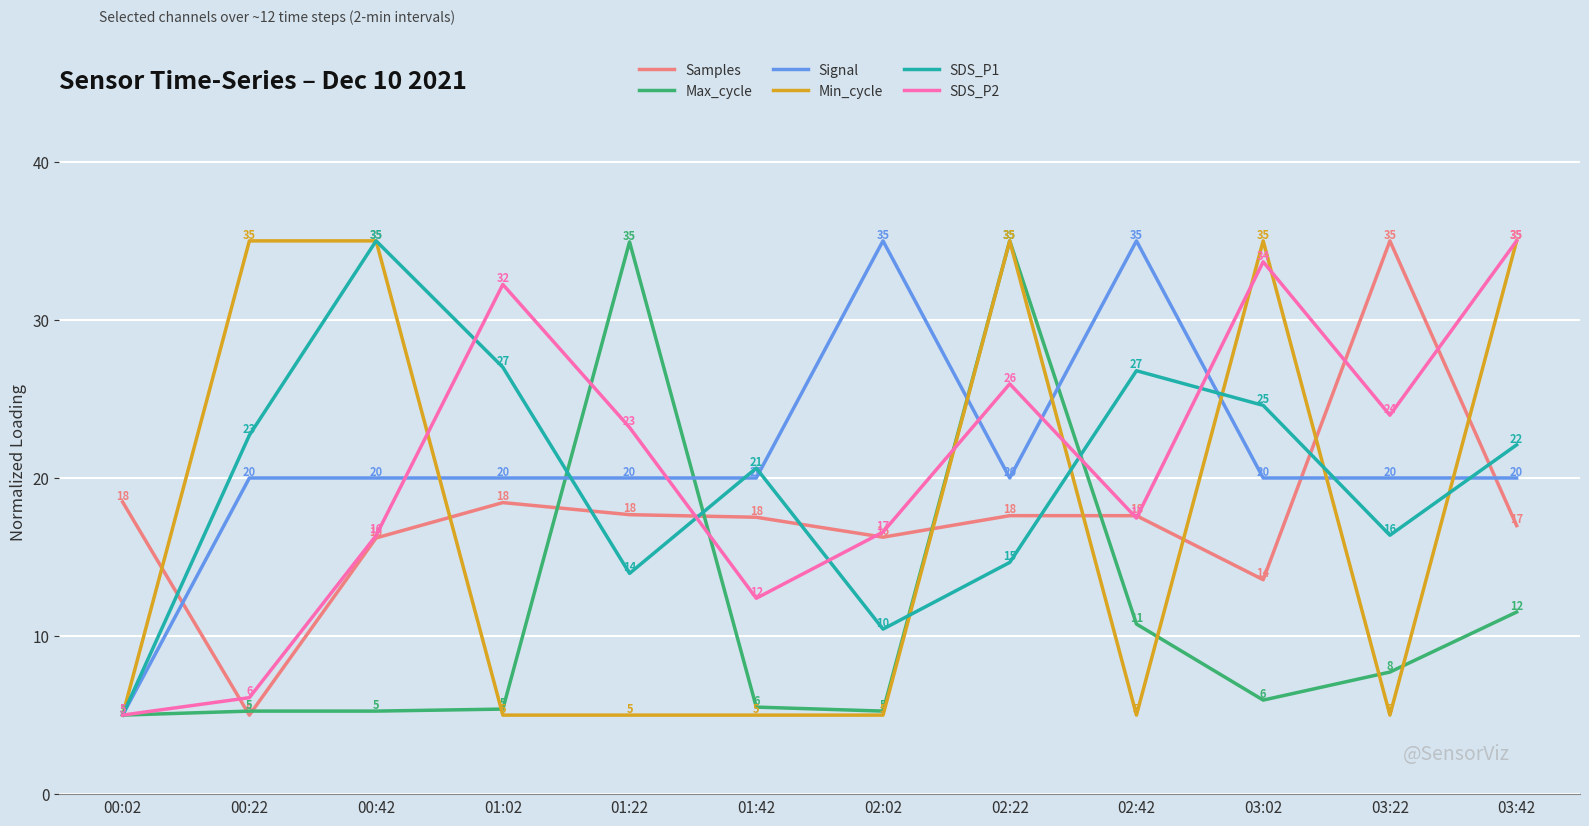

True or false: Min_cycle has a value of 5.0 at 01:42.

True